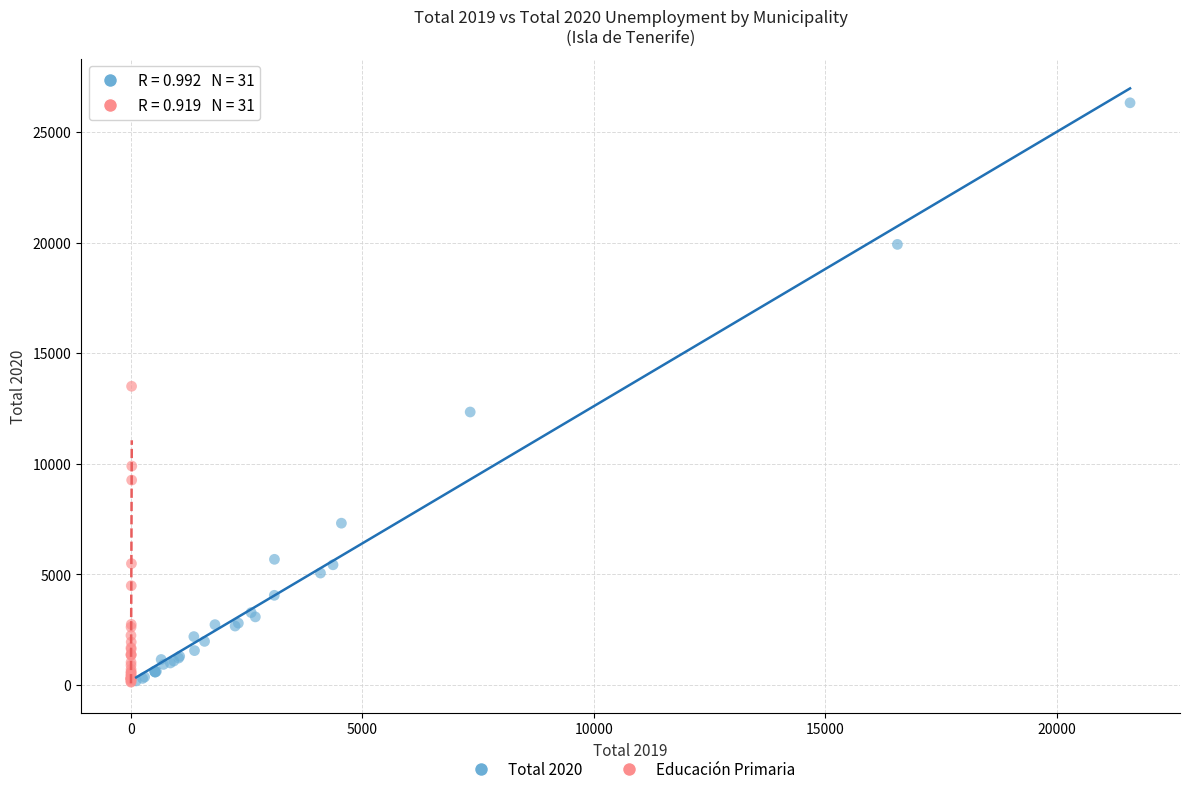

Which series has the largest Y range (max minus min)?

Total 2020